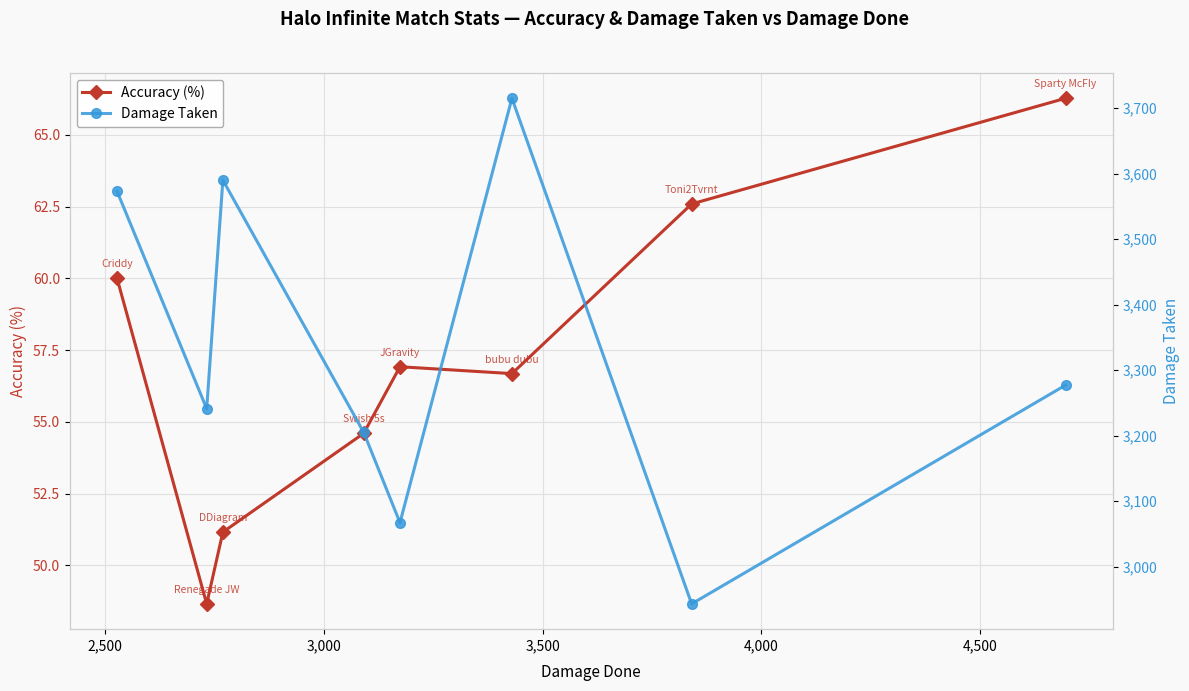

Which series has the widest spread of values?

Damage Taken